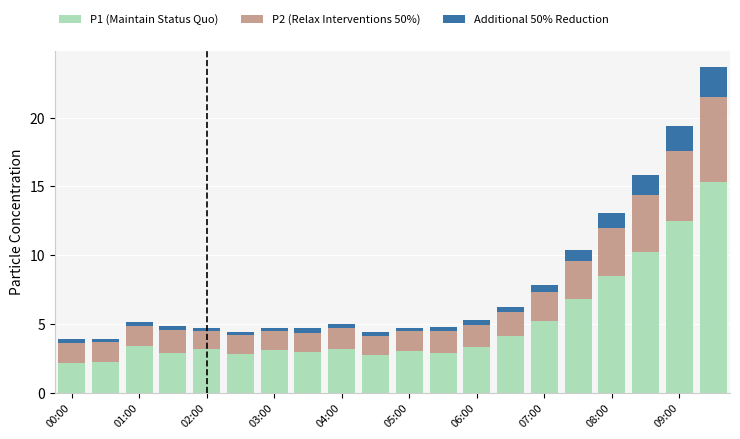

What is the highest value of the P1 (Maintain Status Quo) series?

15.3